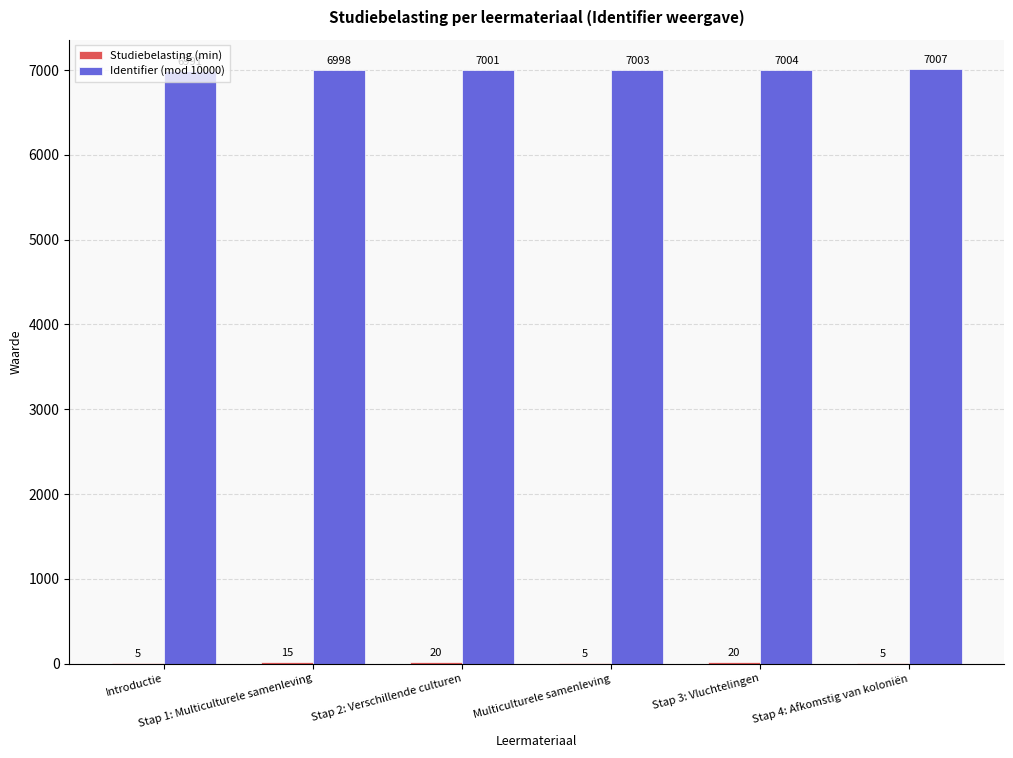

What is the highest value of the Identifier (mod 10000) series?

7007